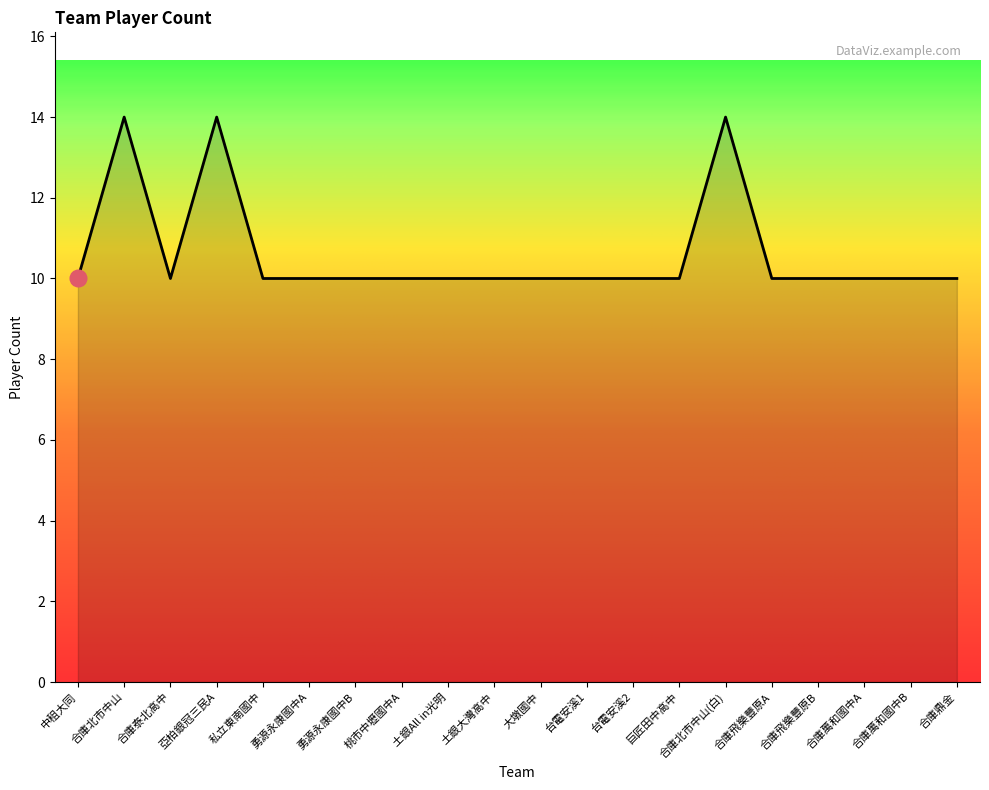

The chart shows a value of 24 at 亞柏銀冠三民A. True or false?

False